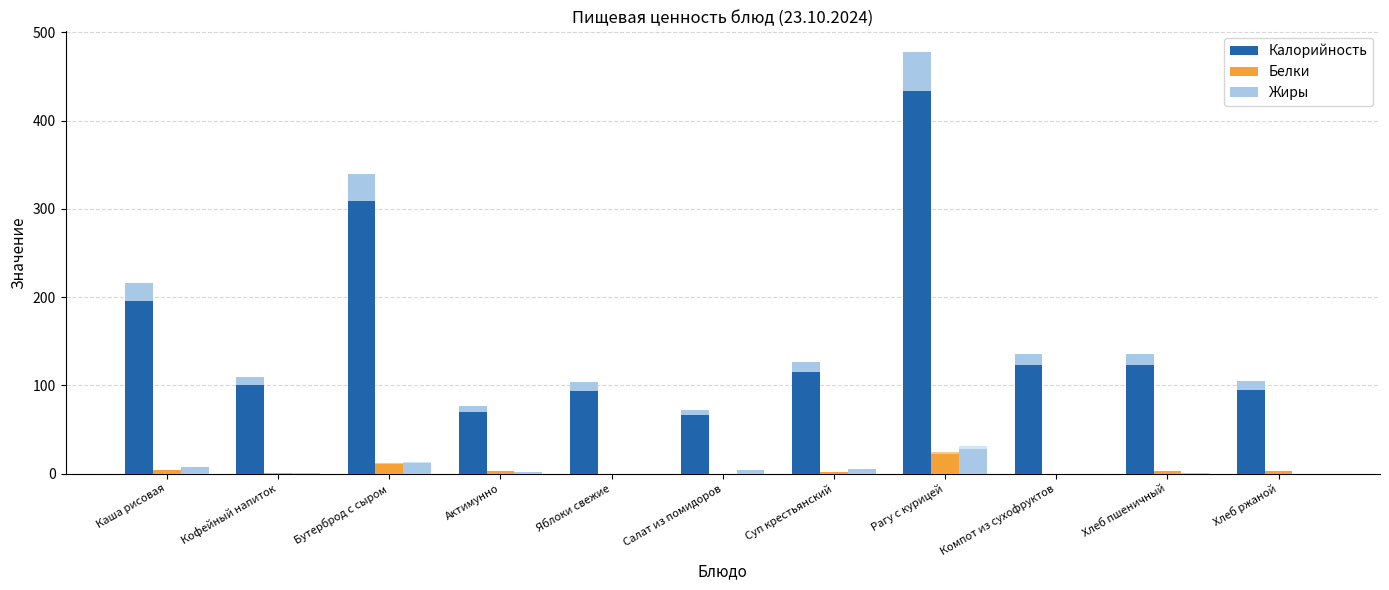

How many groups of bars are there?

11